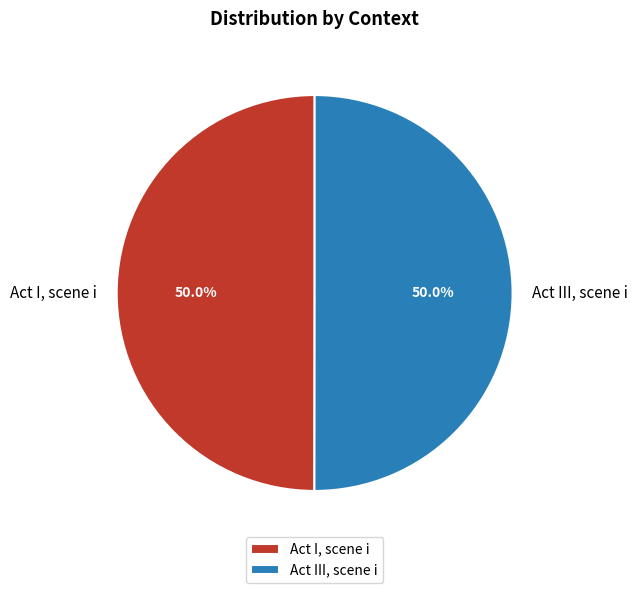

What is the total percentage of Act I, scene i and Act III, scene i?

100.0%